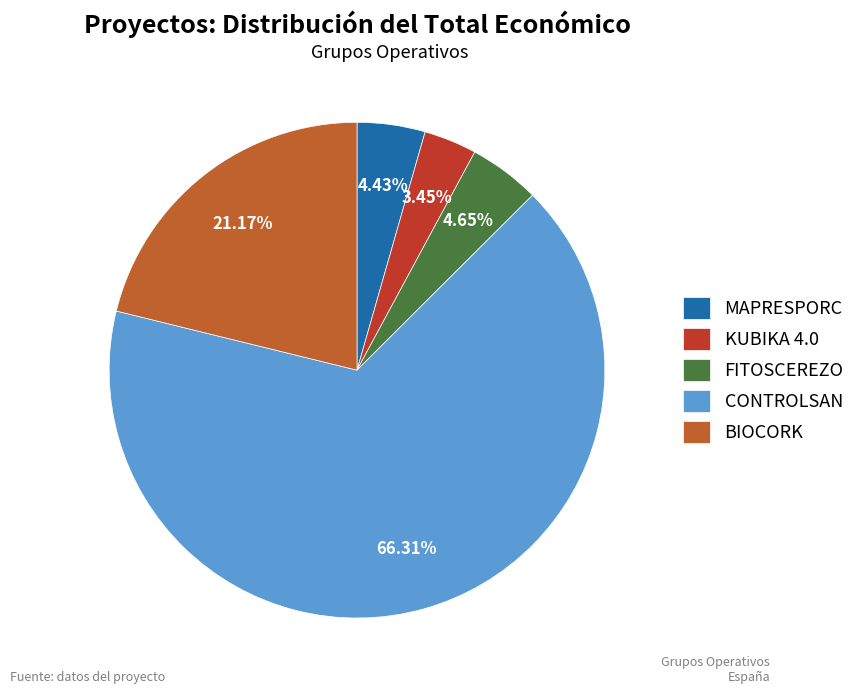

Which category has the biggest portion of the pie?

CONTROLSAN